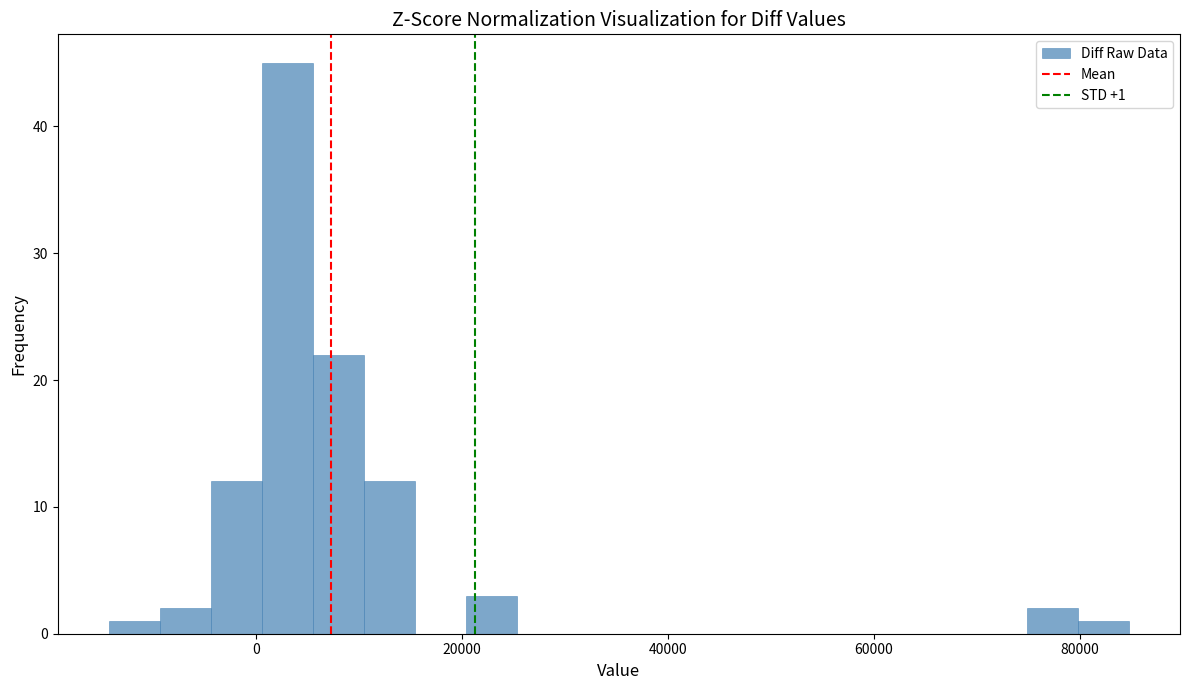

Read against the x-axis, roughly where is the centre of the tallest bar?

4000